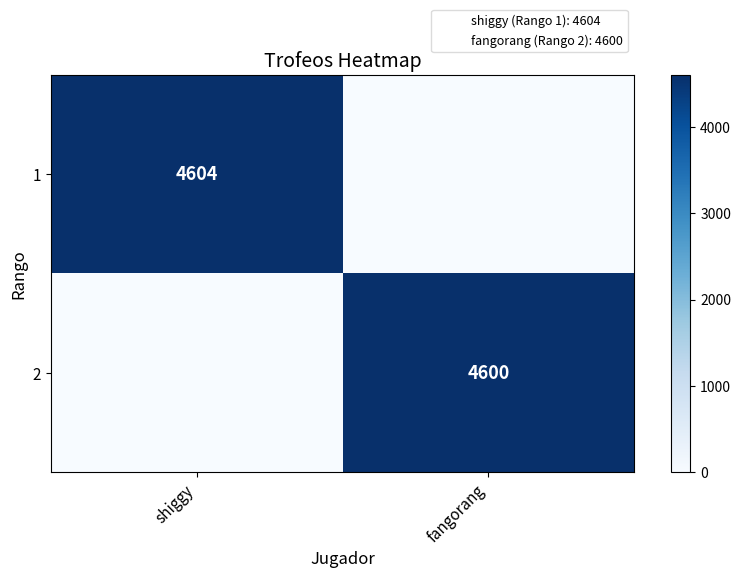

True or false: 2 has a value of 1930 at fangorang.

False